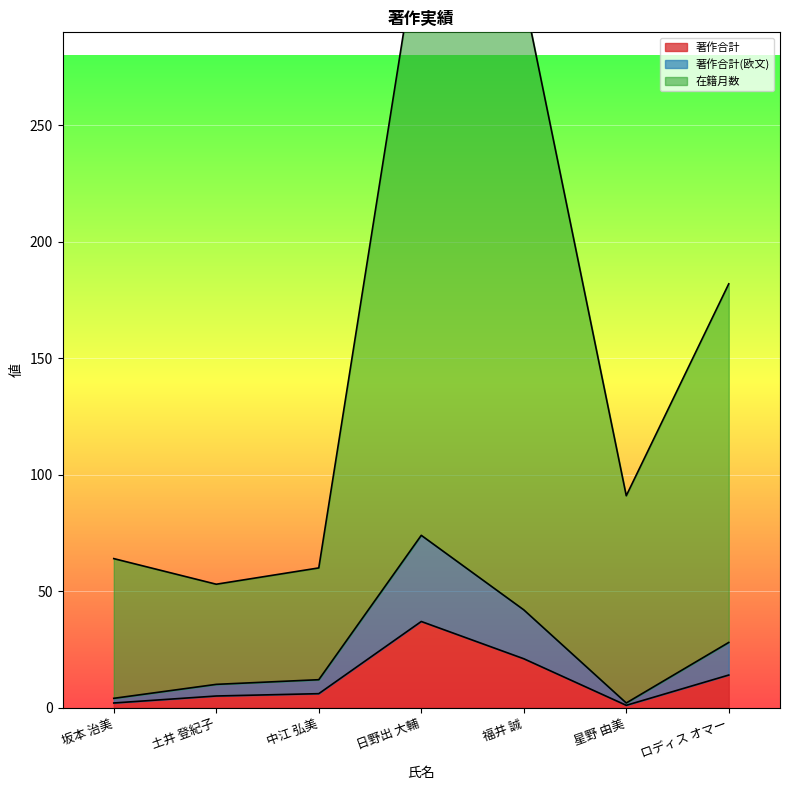

Reading left to right, extract all data points from this chart.

著作合計: 2	5	6	37	21	1	14
著作合計(欧文): 4	10	12	74	42	2	28
在籍月数: 64	53	60	338	306	91	182